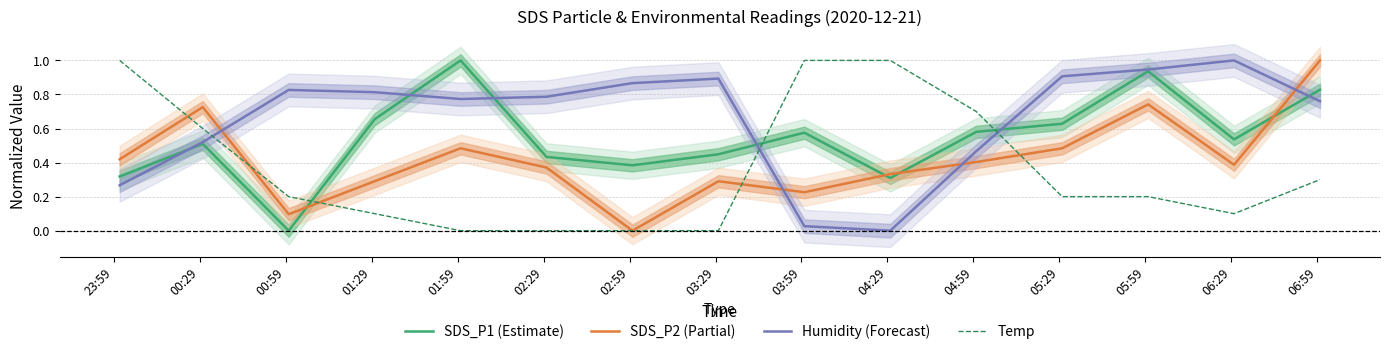

What is the difference between the maximum and minimum values in the SDS_P2 (Partial) series?

1.0